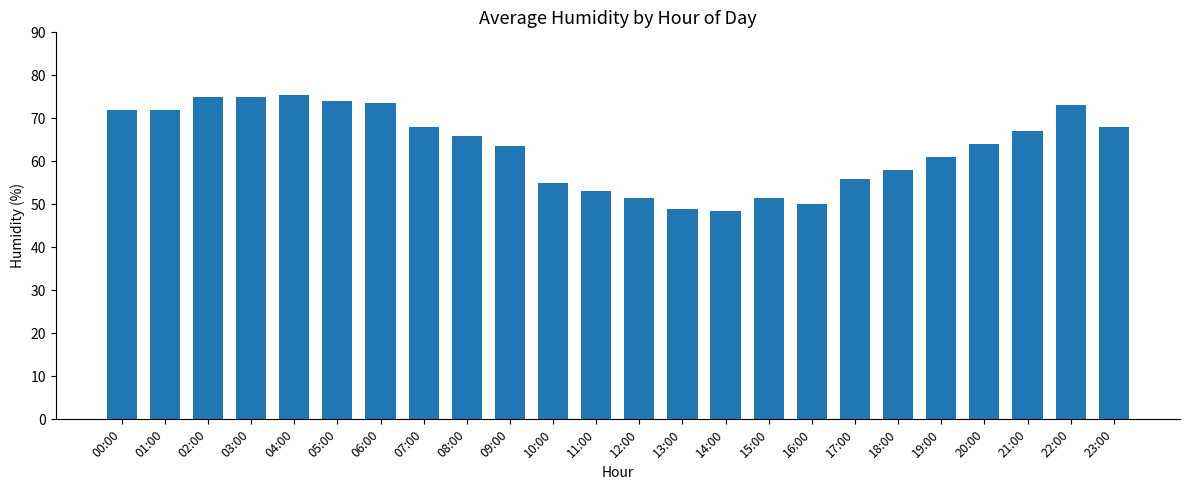

What is the label of the 19th bar from the right?

05:00